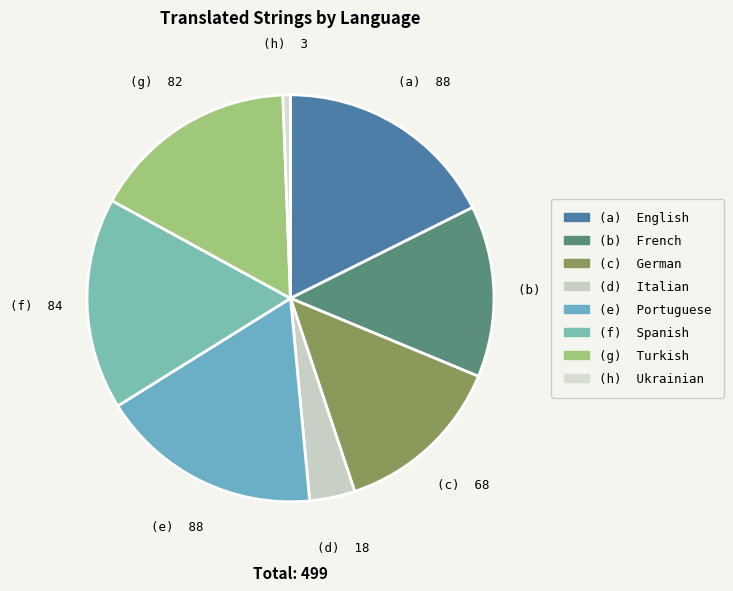

How many segments does this pie chart have?

8